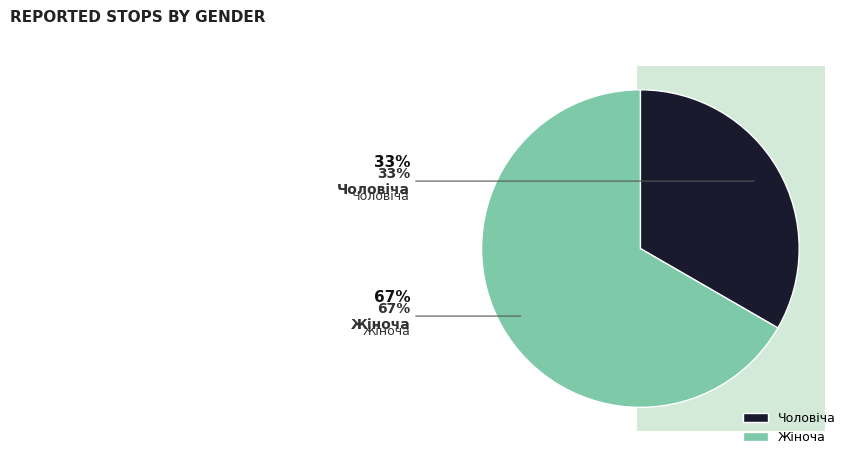

What portion of the pie excludes Чоловіча?

66.7%